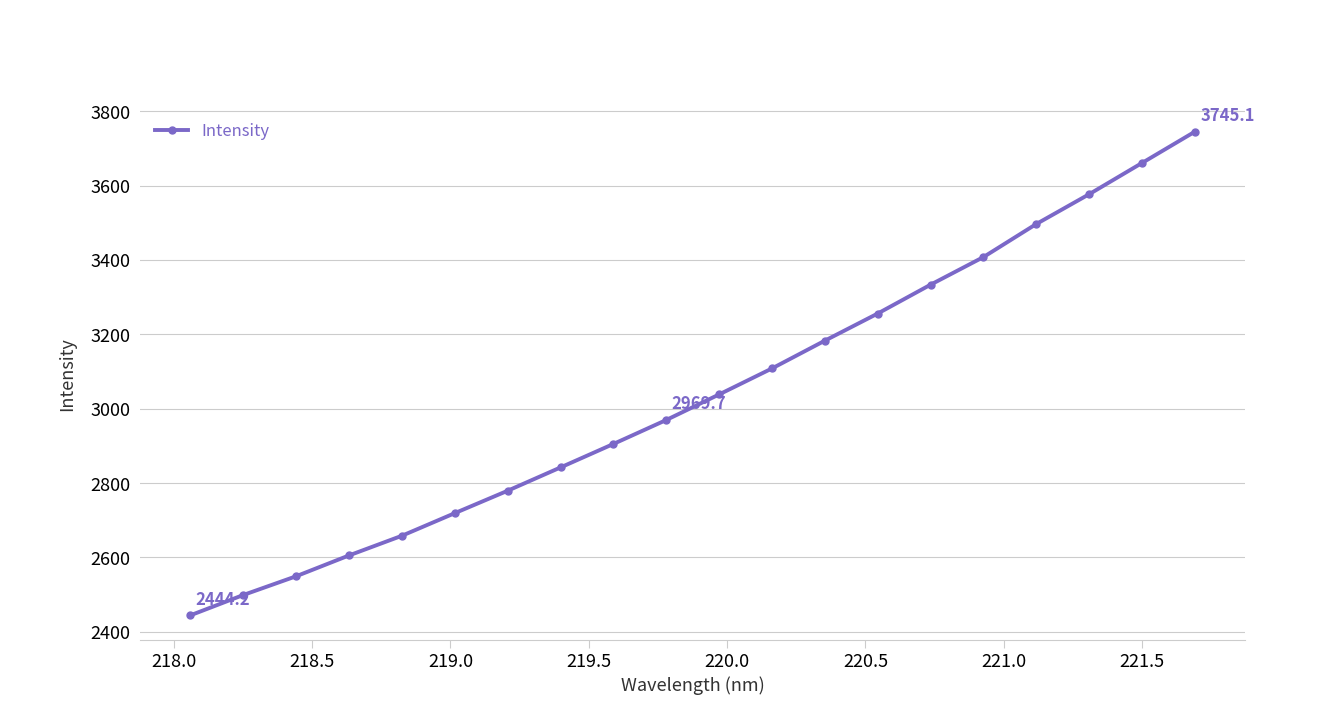

What is the maximum value shown in the chart?

3745.1